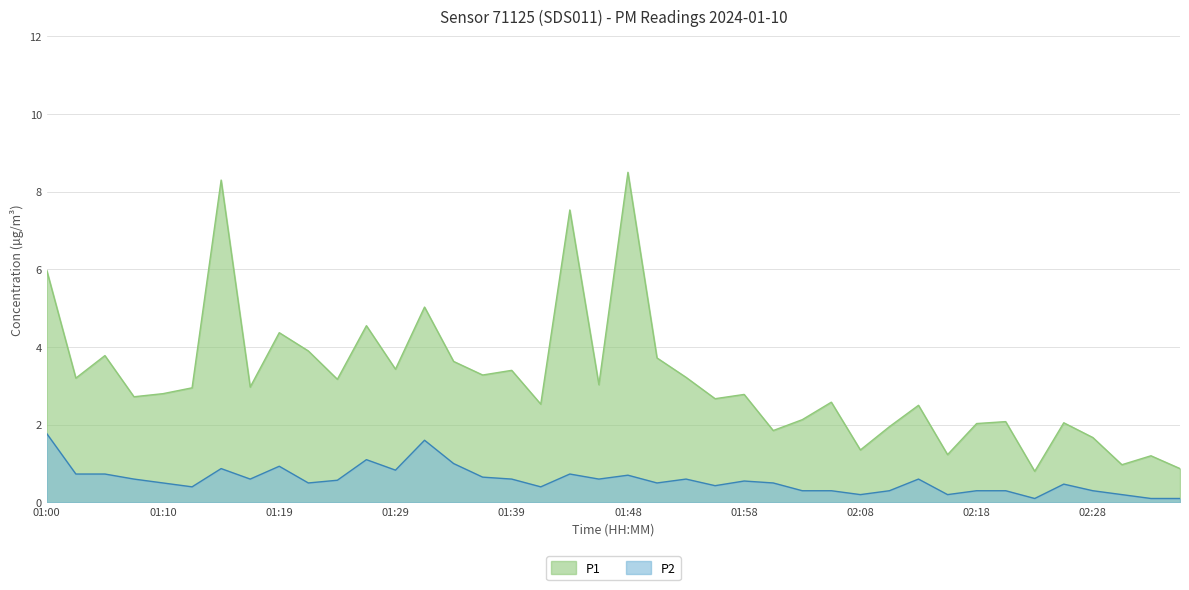

What is the value of the P1 point at the 35th from the left?

0.8